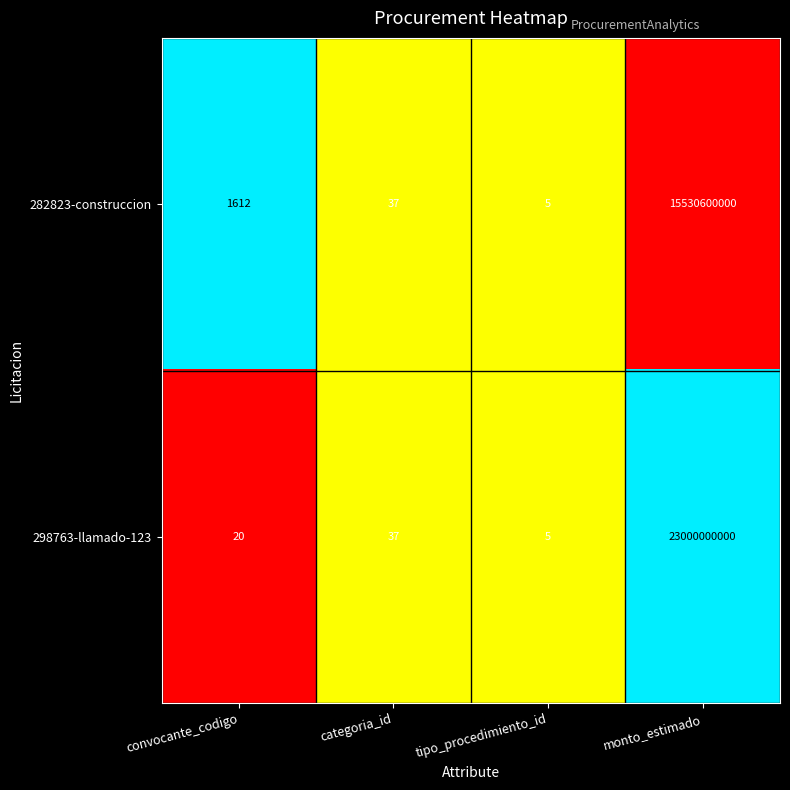

Where is 282823-construccion nearest to the value 7765300002?

convocante_codigo